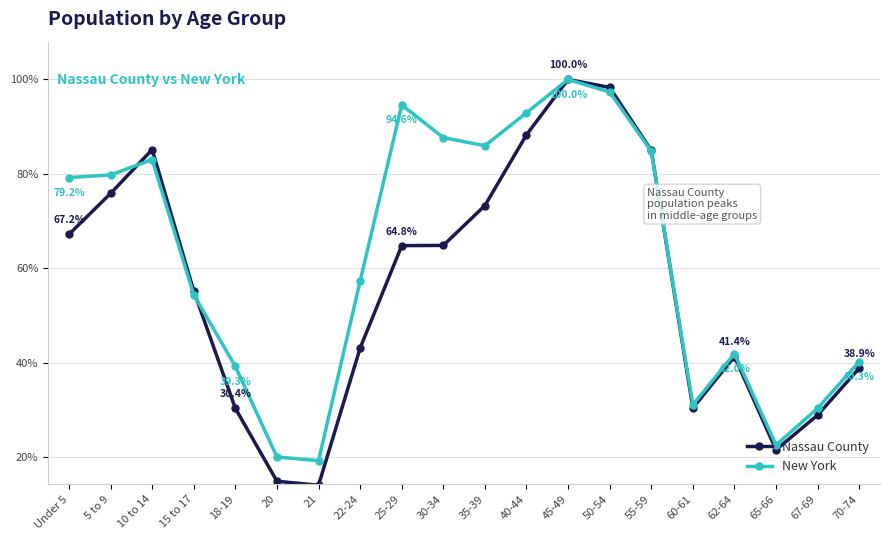

Where is New York nearest to the value 59?

22-24